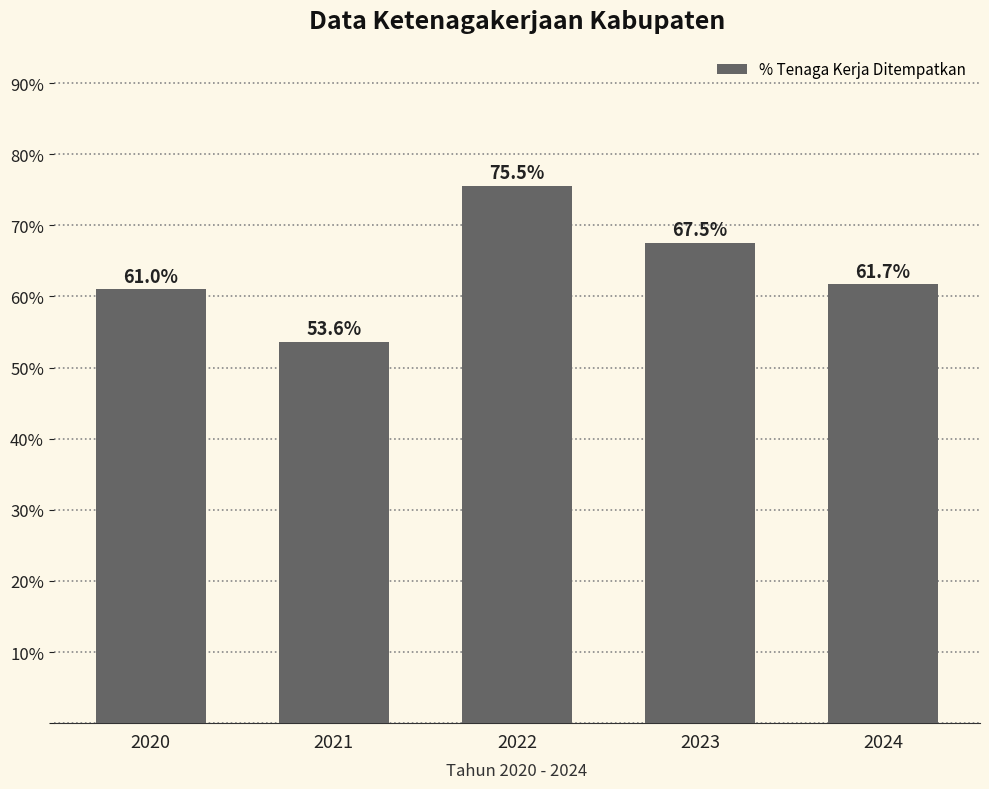

True or false: the data shows 75.5 at 2022.

True